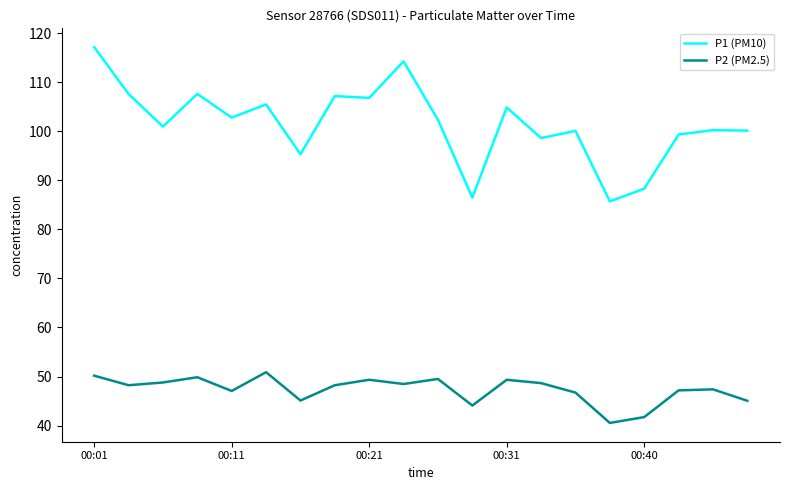

What is the smallest value displayed?

40.5